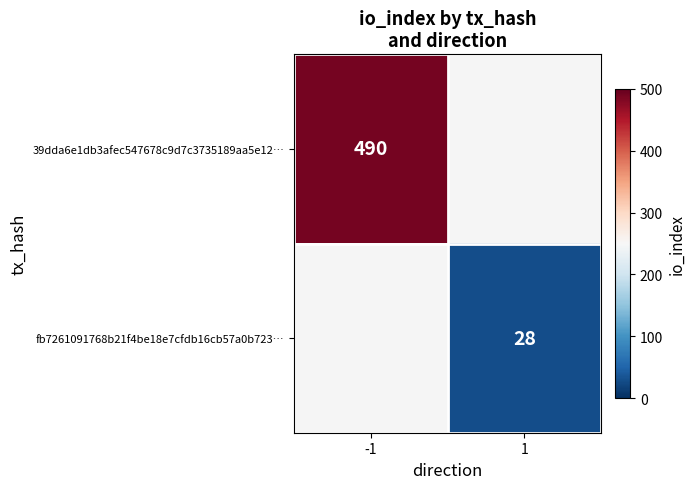

The 39dda6e1db3afec547678c9d7c3735189aa5e12… series shows 490 at -1. True or false?

True